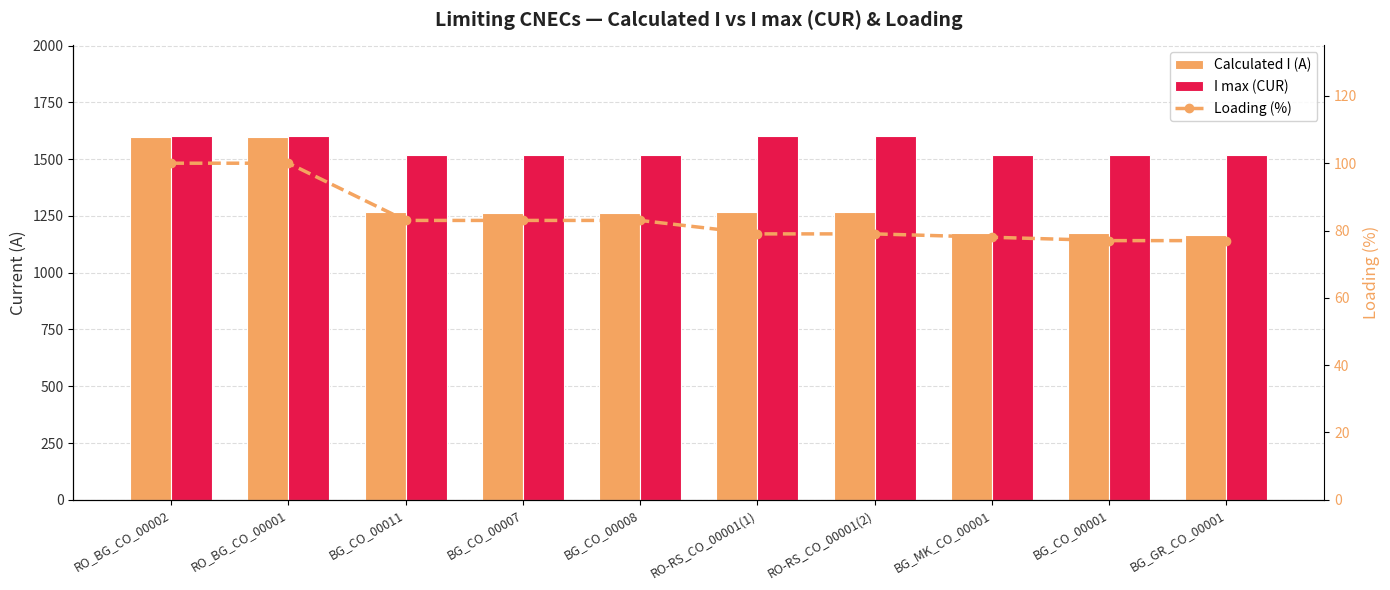

Reading left to right, list all the values displayed in this chart.

Calculated I (A): 1598	1598	1266	1262	1261	1269	1269	1177	1173	1168
I max (CUR): 1601	1601	1517	1517	1517	1601	1601	1517	1517	1517
Loading (%): 100	100	83	83	83	79	79	78	77	77